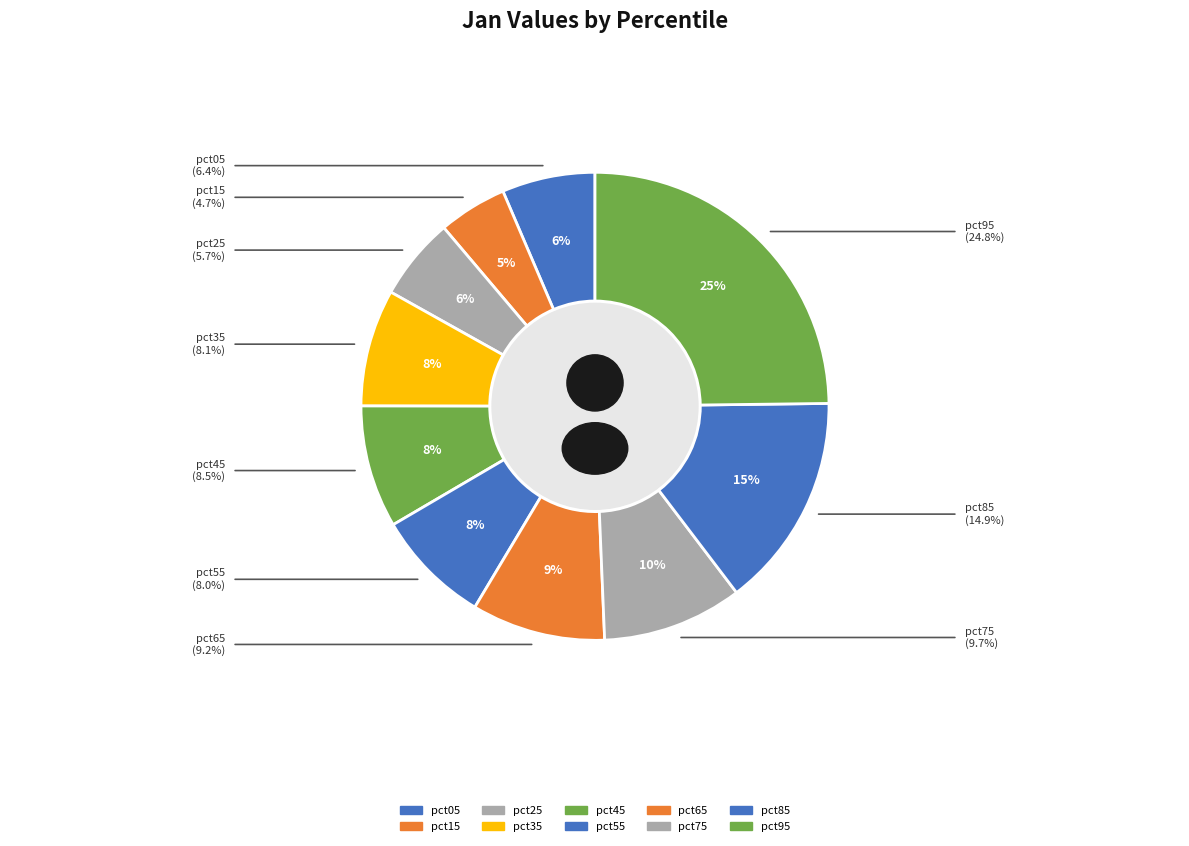

The pct15 slice represents 5% of the pie. True or false?

True